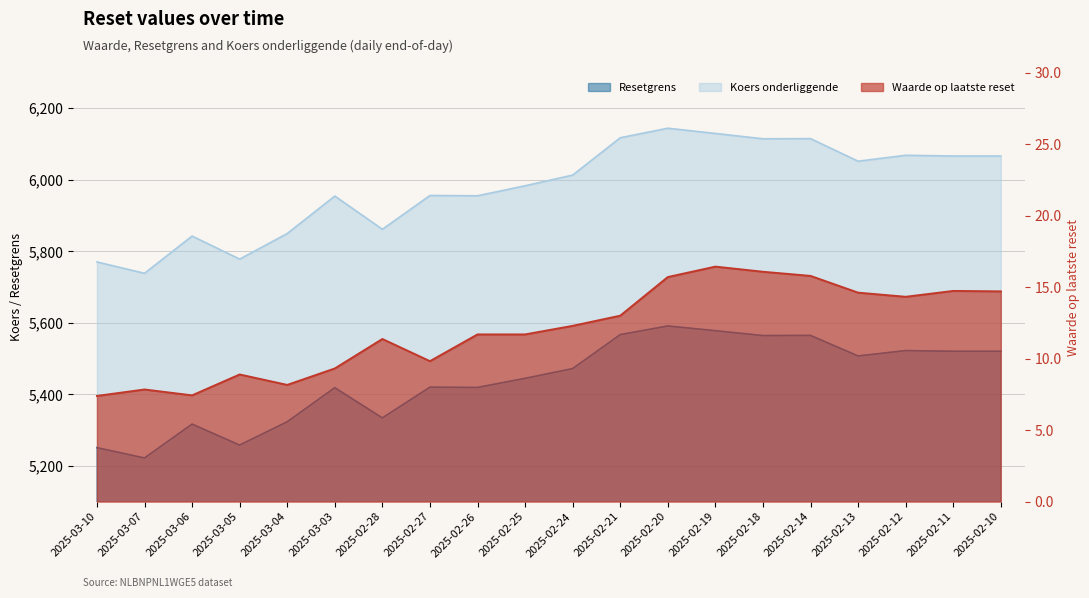

Reading left to right, transcribe all the data shown in this chart.

Waarde op laatste reset: 7.4	7.8	7.4	8.9	8.2	9.3	11.4	9.8	11.7	11.7	12.3	13.0	15.7	16.4	16.1	15.8	14.6	14.3	14.7	14.7
Resetgrens: 5250.9	5222.1	5316.8	5258.1	5323.2	5418.6	5334.0	5420.0	5419.3	5444.8	5471.9	5566.9	5591.2	5577.9	5564.3	5564.7	5507.3	5522.3	5520.5	5520.5
Koers onderliggende: 5770.2	5738.5	5842.6	5778.1	5849.7	5954.5	5861.6	5956.1	5955.2	5983.3	6013.1	6117.5	6144.1	6129.6	6114.6	6115.1	6052.0	6068.5	6066.4	6066.4